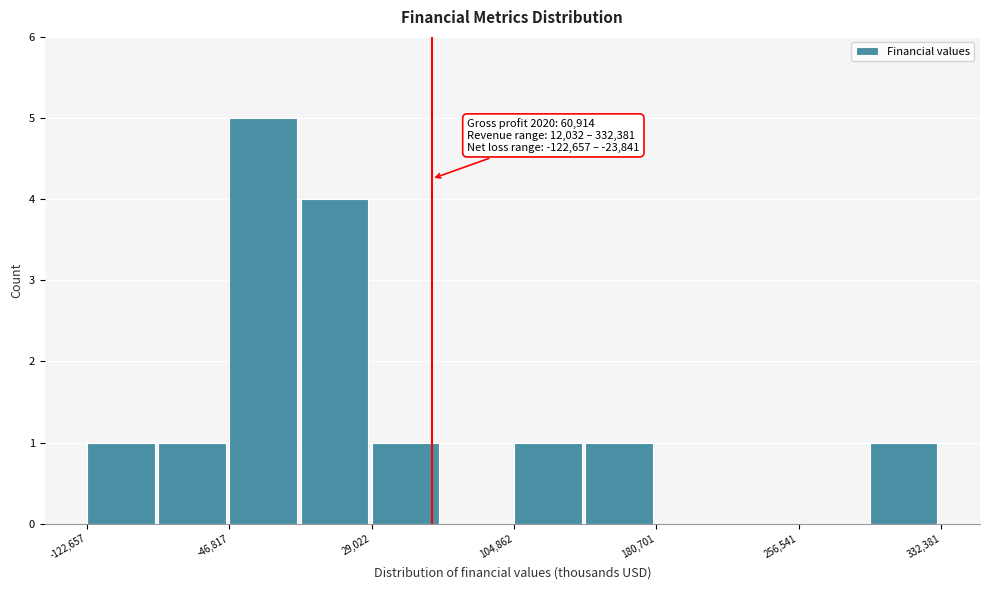

Around what value on the x-axis is the tallest bar? Give the approximate position of its centre, as read against the axis.

-30000